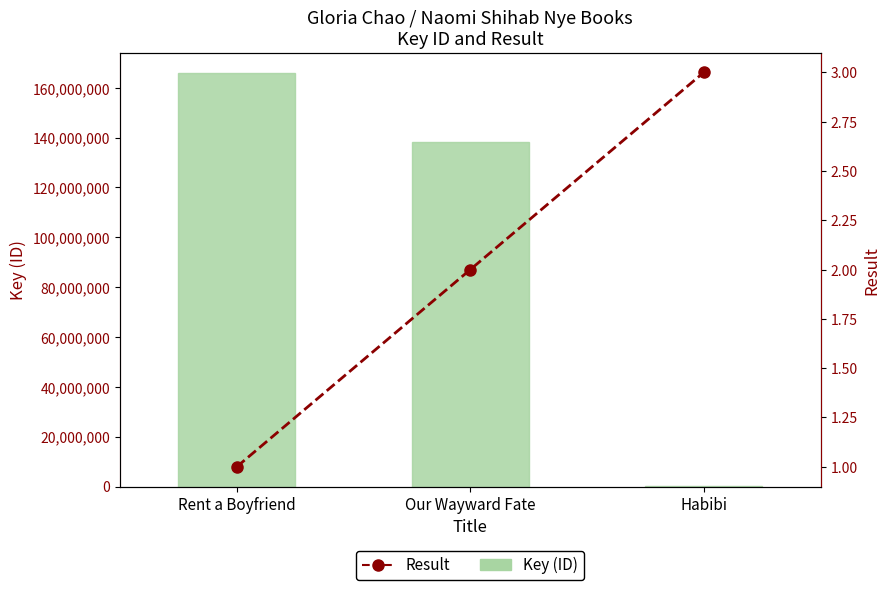

Which category has the highest value in the Key (ID) series?

Rent a Boyfriend